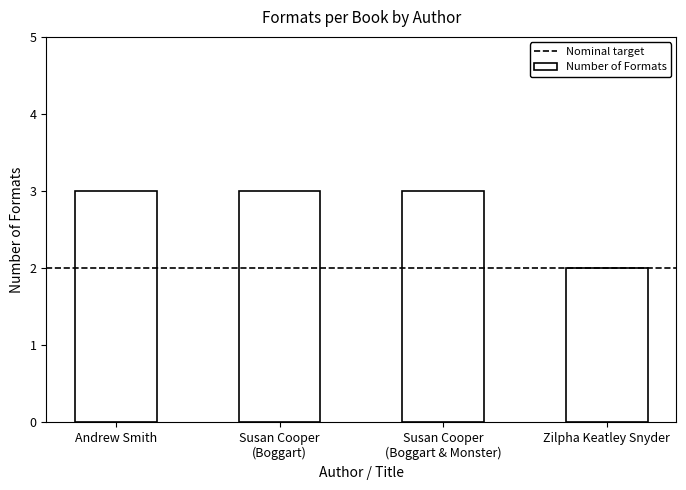

Are the bars grouped side by side (vs. stacked)?

No